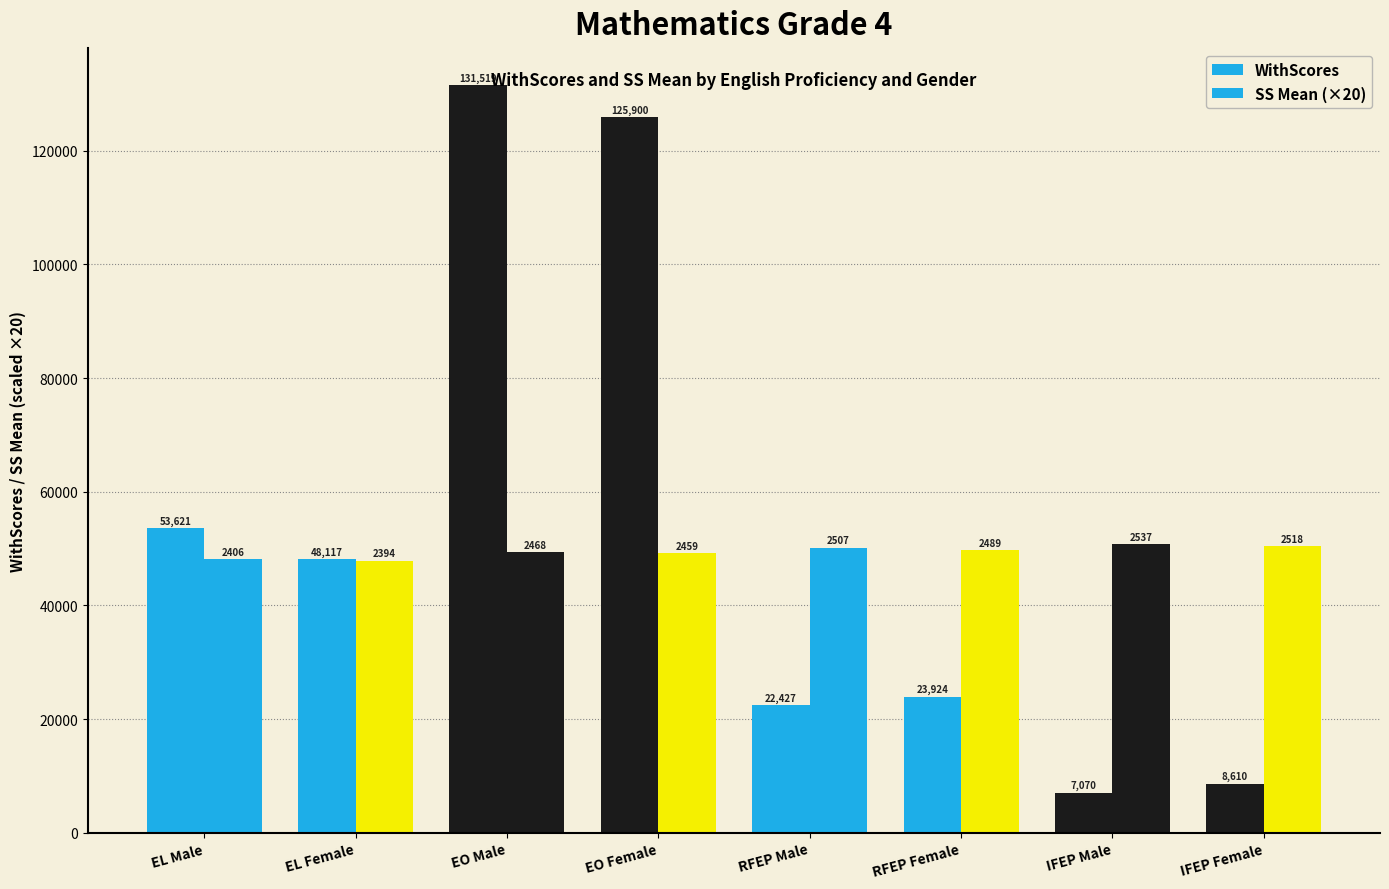

The value of SS Mean at IFEP Female is 3410. True or false?

False